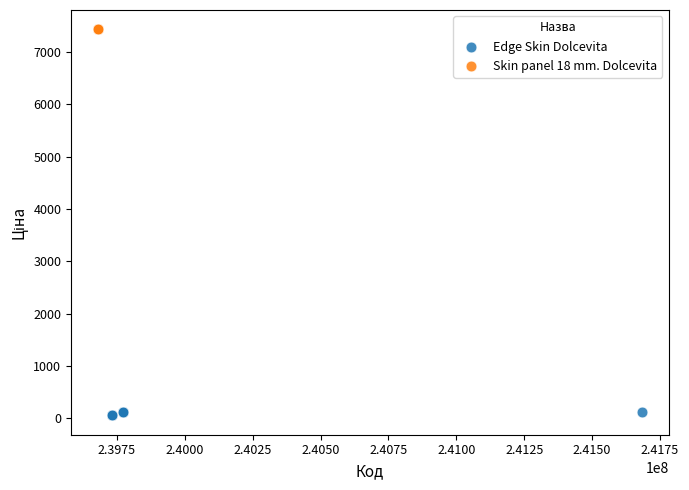

Which series contains the lowest Y value?

Edge Skin Dolcevita